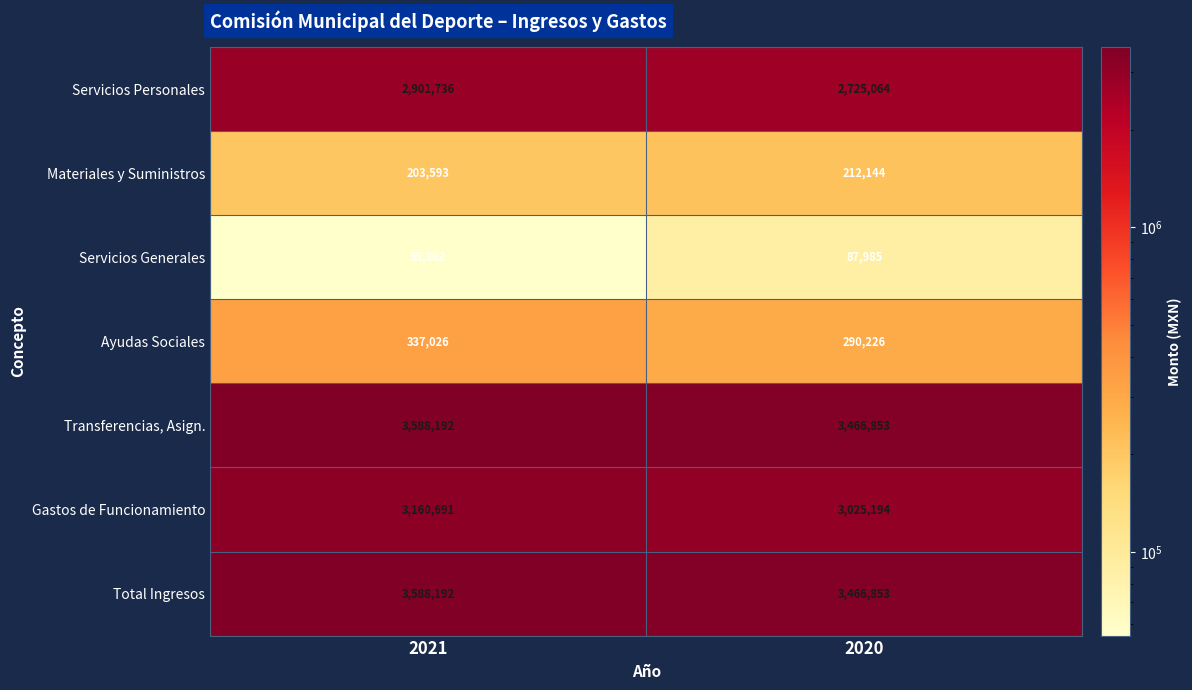

How many data points does each series have?

2